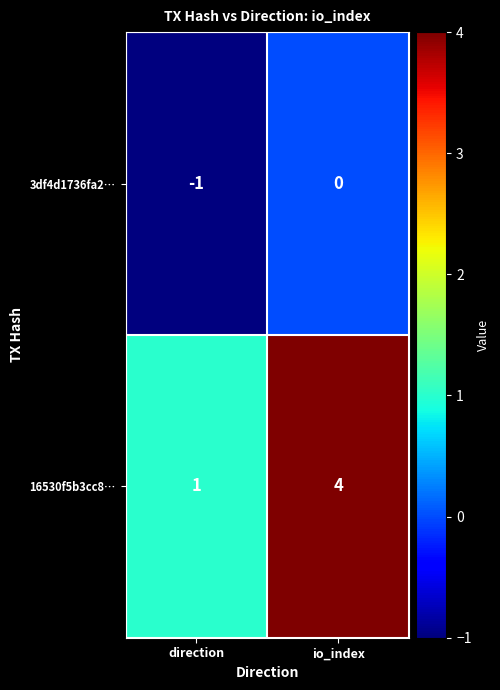

The 16530f5b3cc8… series shows 1 at direction. True or false?

True